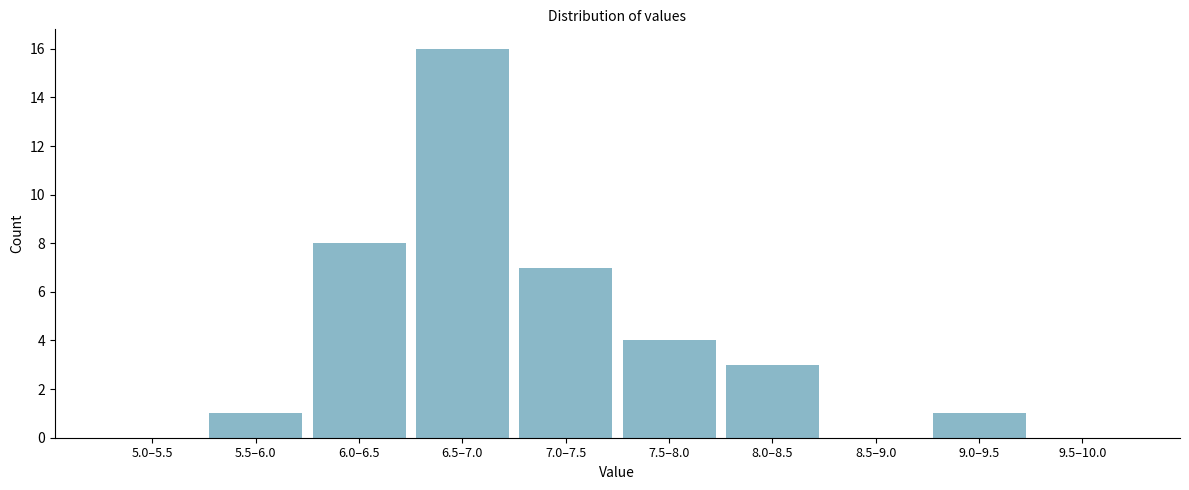

Reading left to right, transcribe all the data shown in this chart.

5.0–5.5=0	5.5–6.0=1	6.0–6.5=8	6.5–7.0=16	7.0–7.5=7	7.5–8.0=4	8.0–8.5=3	8.5–9.0=0	9.0–9.5=1	9.5–10.0=0